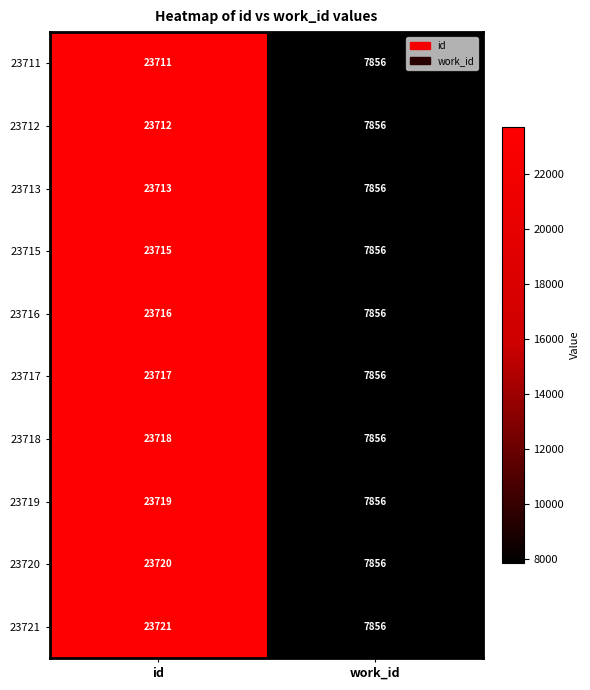

What is the sum of all 23717 values?

31573